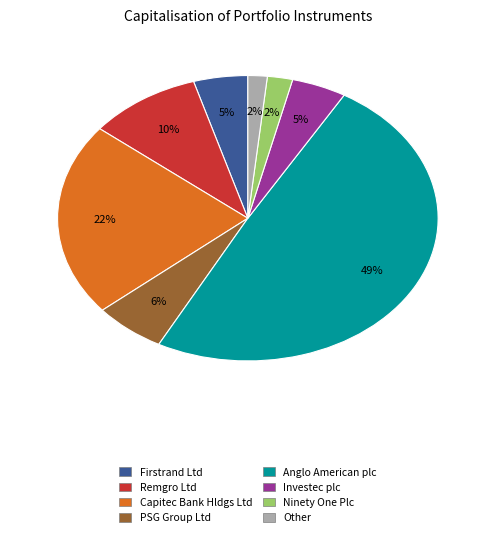

To the nearest percent, what is the average slice percentage?

12%